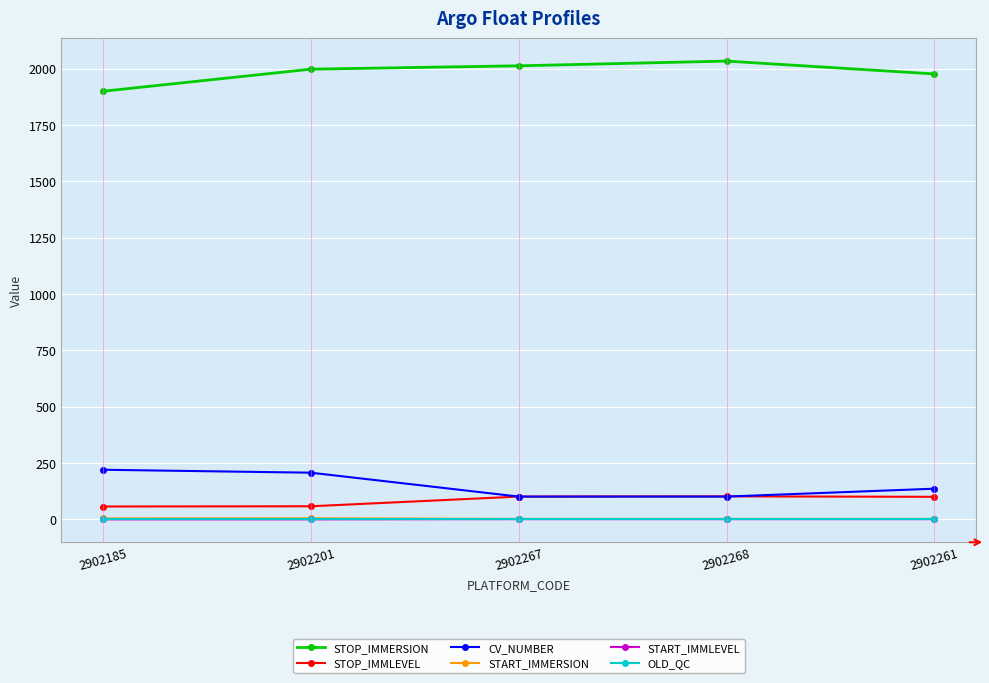

True or false: OLD_QC and STOP_IMMERSION cross at least once.

False